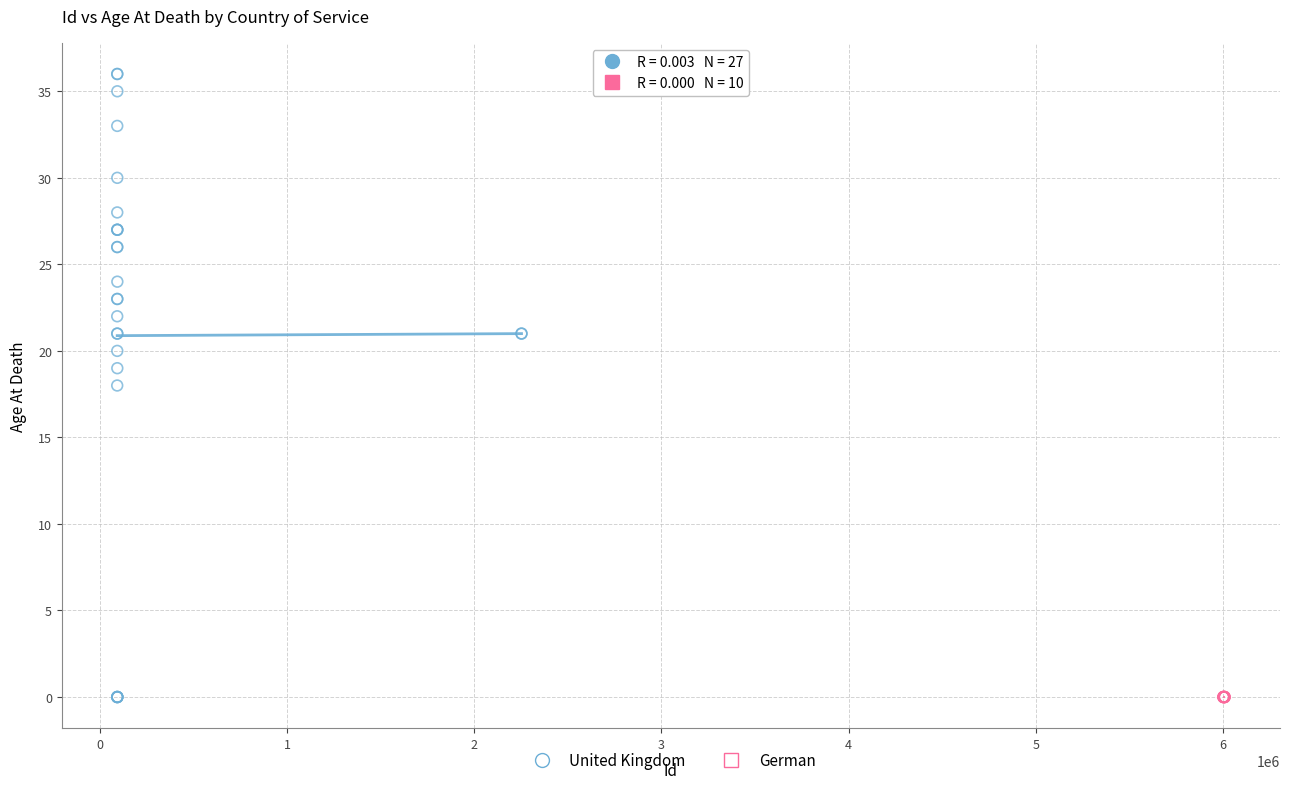

Which series contains the highest Y value?

United Kingdom